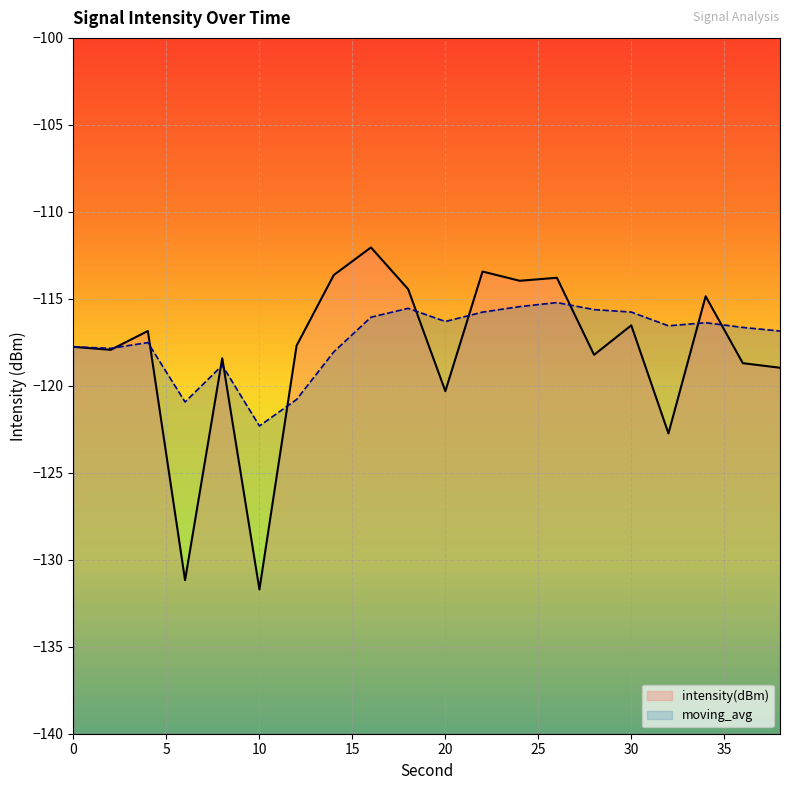

Which series has the widest spread of values?

intensity(dBm)